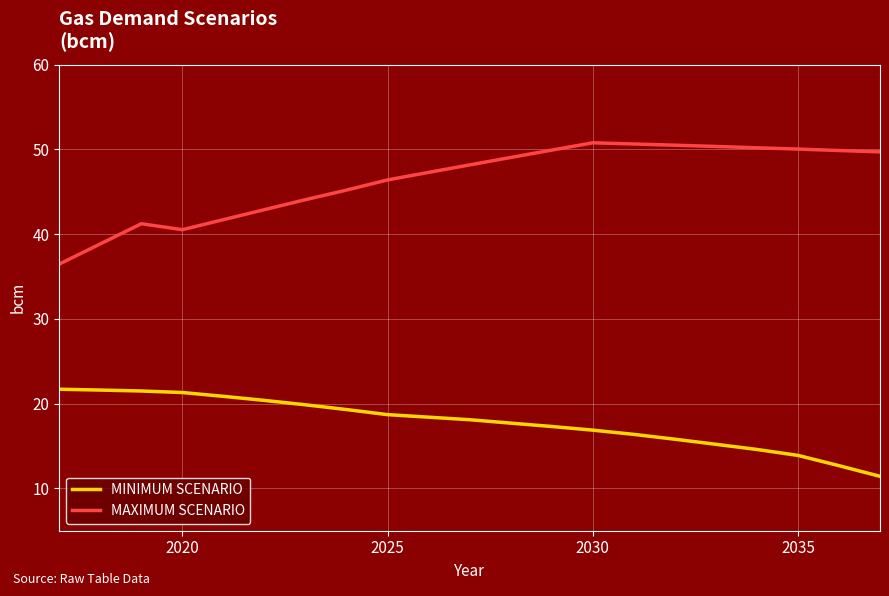

Which series has the largest total across all categories?

MAXIMUM SCENARIO